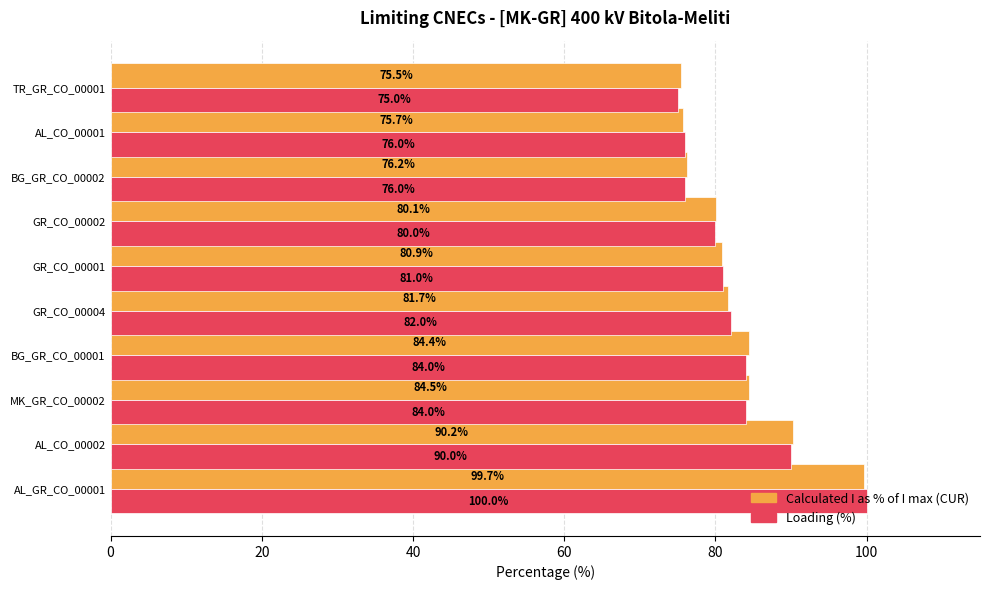

What is the total value across all series at AL_GR_CO_00001?

199.7